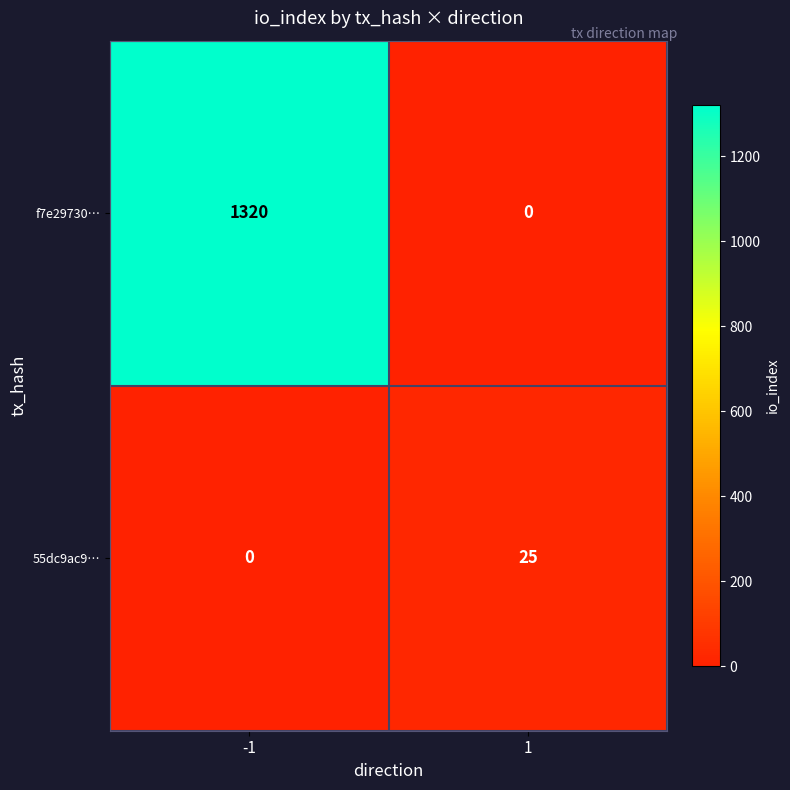

How many distinct data groups are displayed?

2